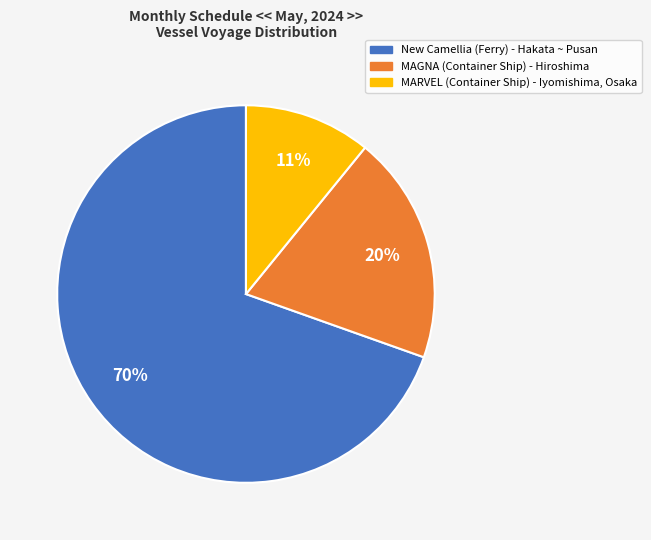

To the nearest percent, what is the average slice percentage?

33%